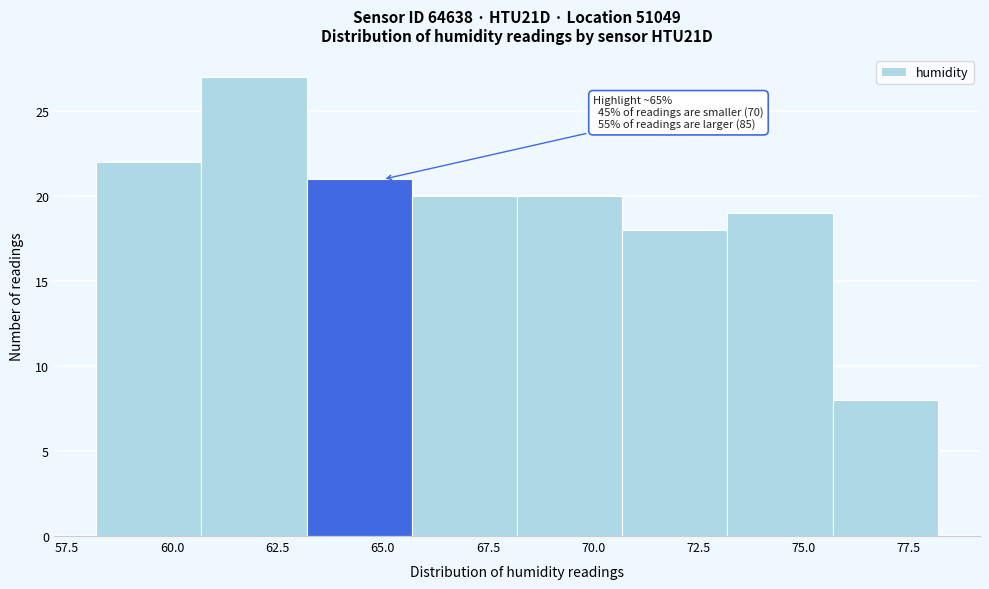

Which range on the x-axis has the tallest bar?

60.5 to 63.0